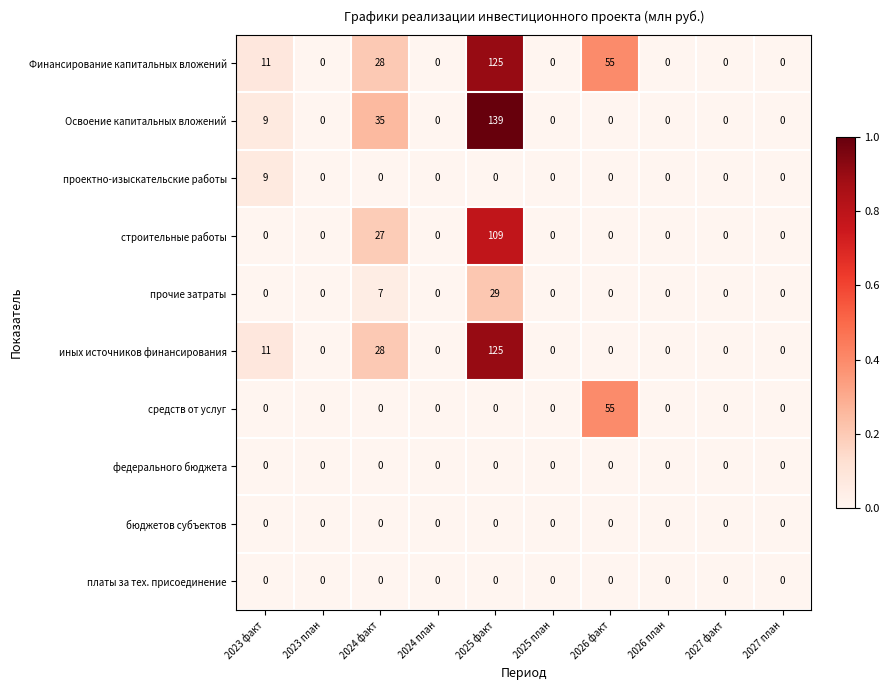

How many data points does each series have?

10